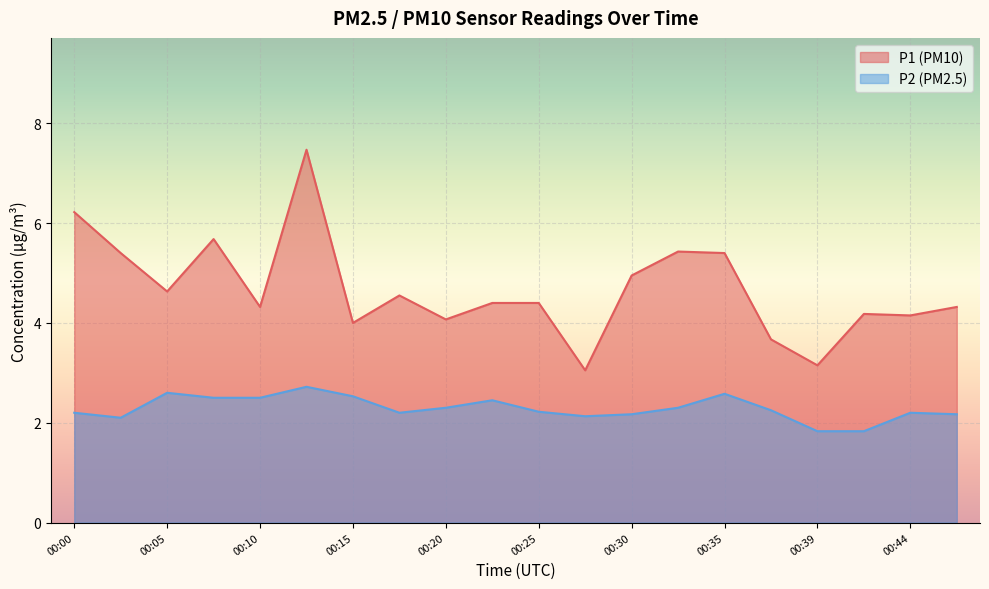

What is the spread (max minus min) of values at 00:22?

2.0